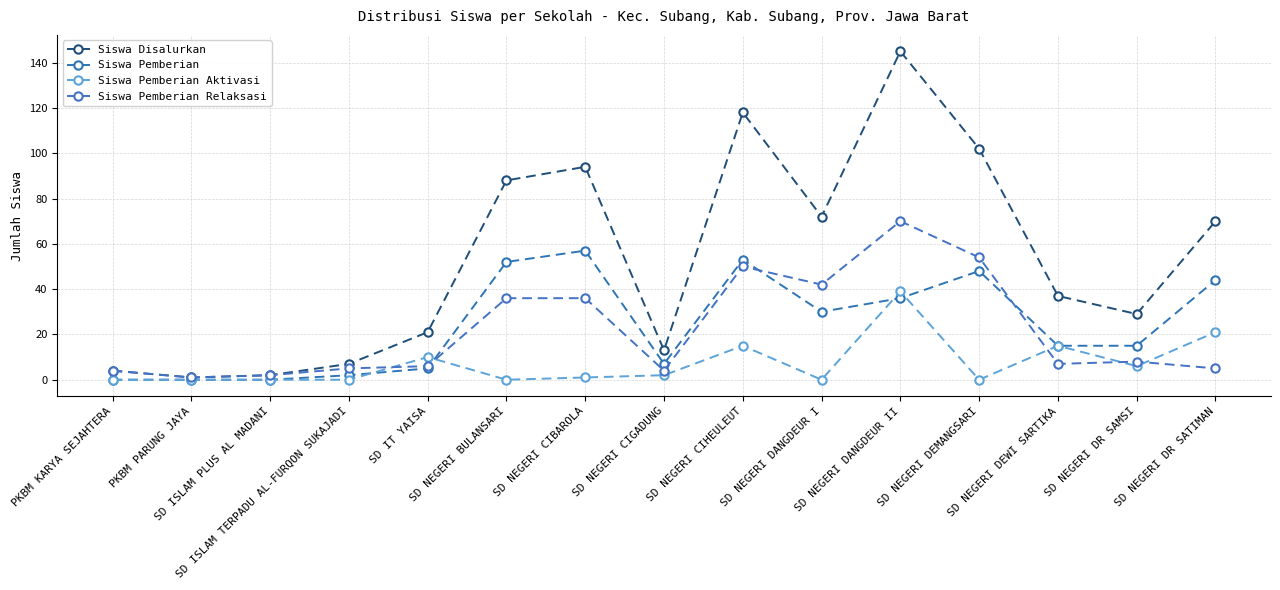

Where is the first local maximum for Siswa Pemberian?

SD NEGERI CIBAROLA